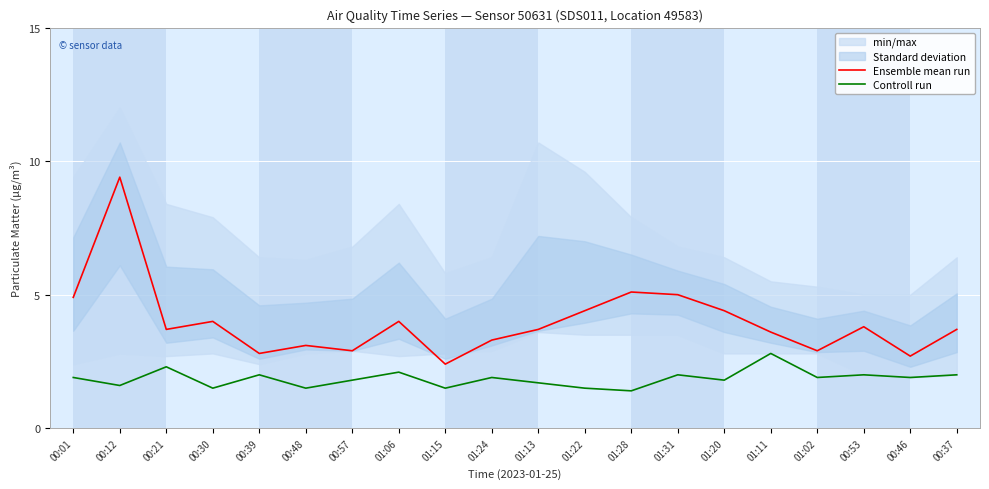

What is the total value across all series at 00:01?

6.8